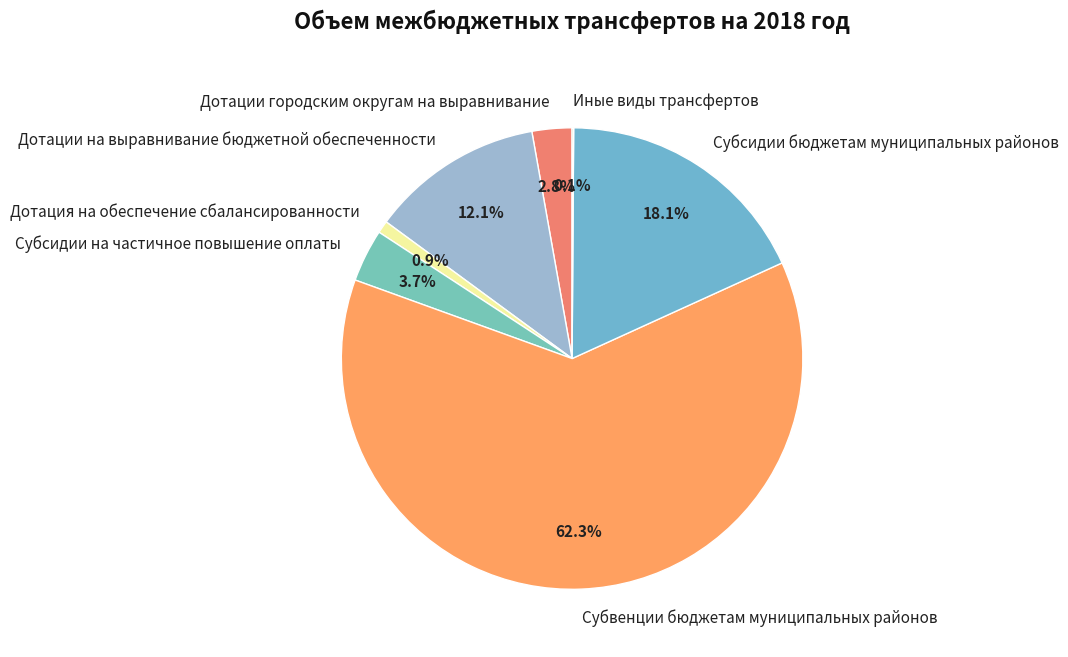

Which has a higher value, Дотация на обеспечение сбалансированности or Субсидии на частичное повышение оплаты?

Субсидии на частичное повышение оплаты